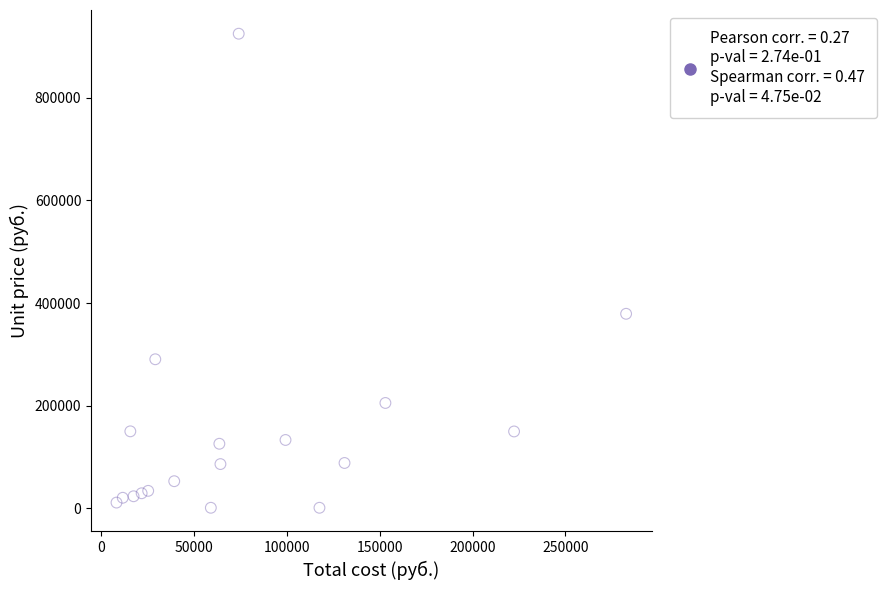

What Y value in the scatter plot is closest to 462944?

378985.8